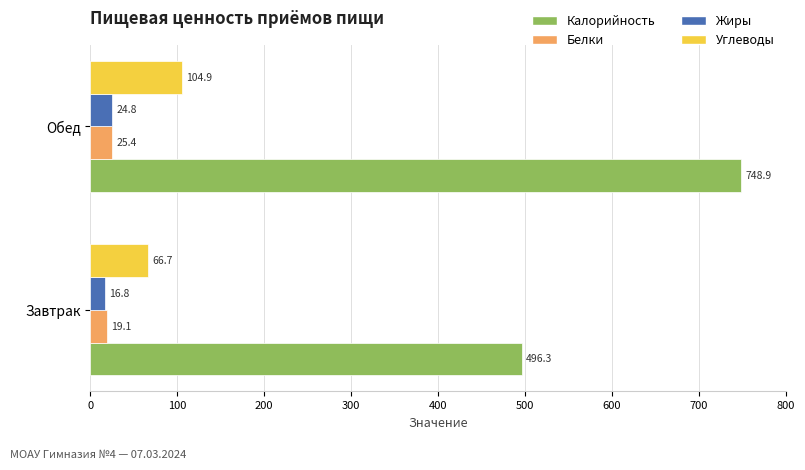

Where is Углеводы nearest to the value 85?

Завтрак